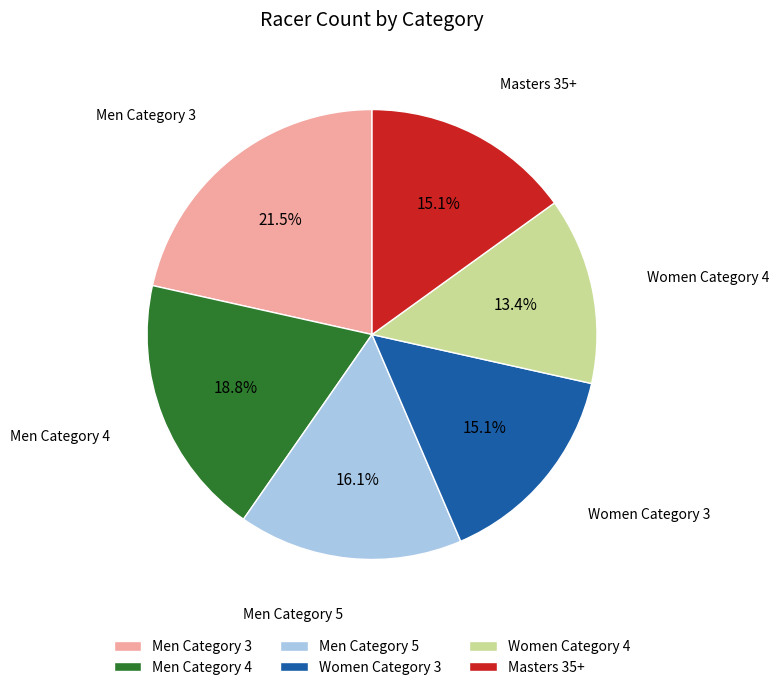

To the nearest percent, what is the combined percentage of Men Category 4 and Masters 35+?

34%